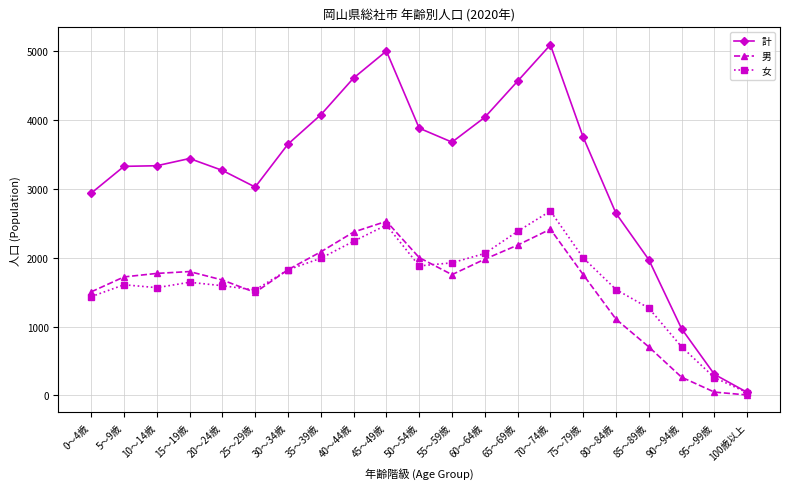

Is it true that 計 equals 6116 at 15～19歳?

False